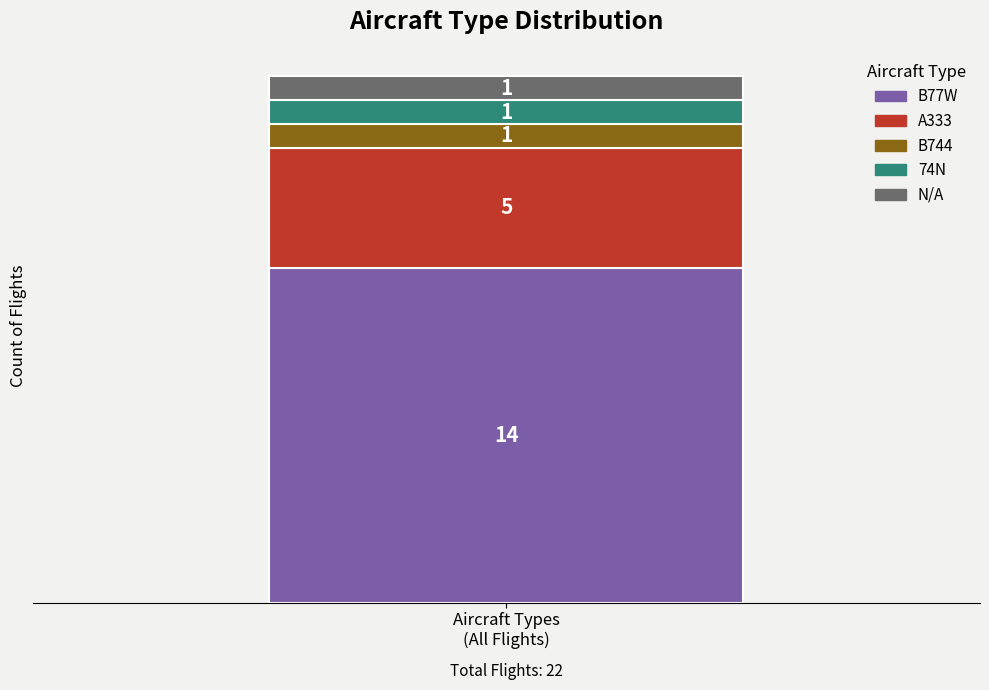

What is the minimum value for B77W?

14